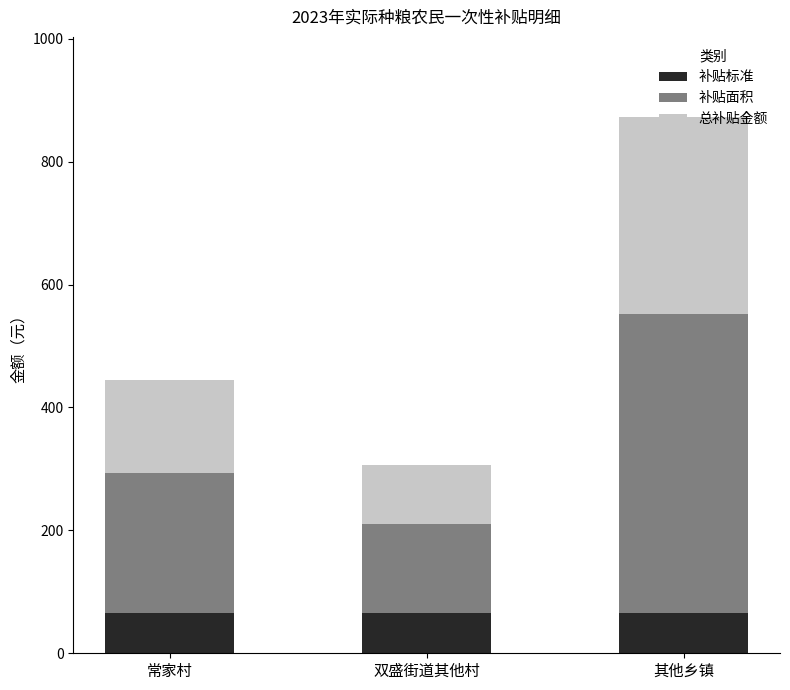

What is the total value across all series at 其他乡镇?

872.1